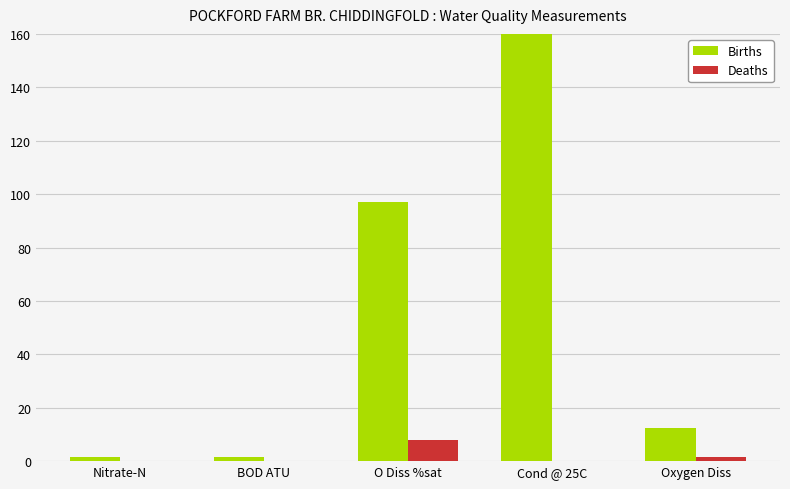

Reading left to right, list all the values displayed in this chart.

Births: Nitrate-N=1.6	BOD ATU=1.5	O Diss %sat=96.9	Cond @ 25C=212.0	Oxygen Diss=12.3
Deaths: Nitrate-N=0.0	BOD ATU=0.1	O Diss %sat=7.7	Cond @ 25C=0.0	Oxygen Diss=1.6